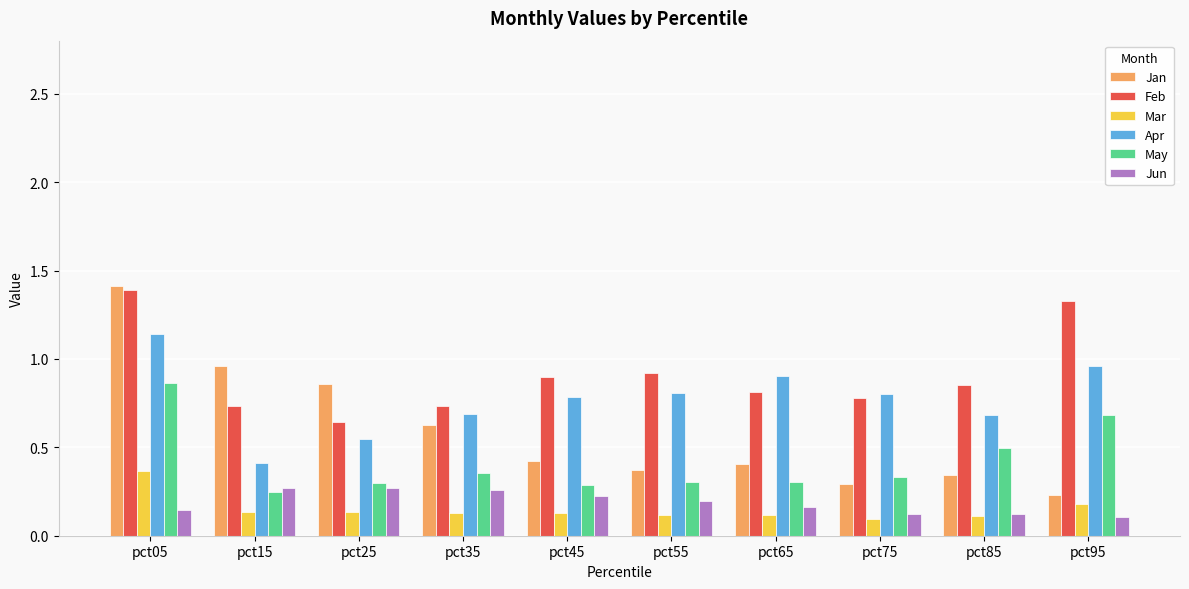

Which series changed the most between pct45 and pct95?

Feb